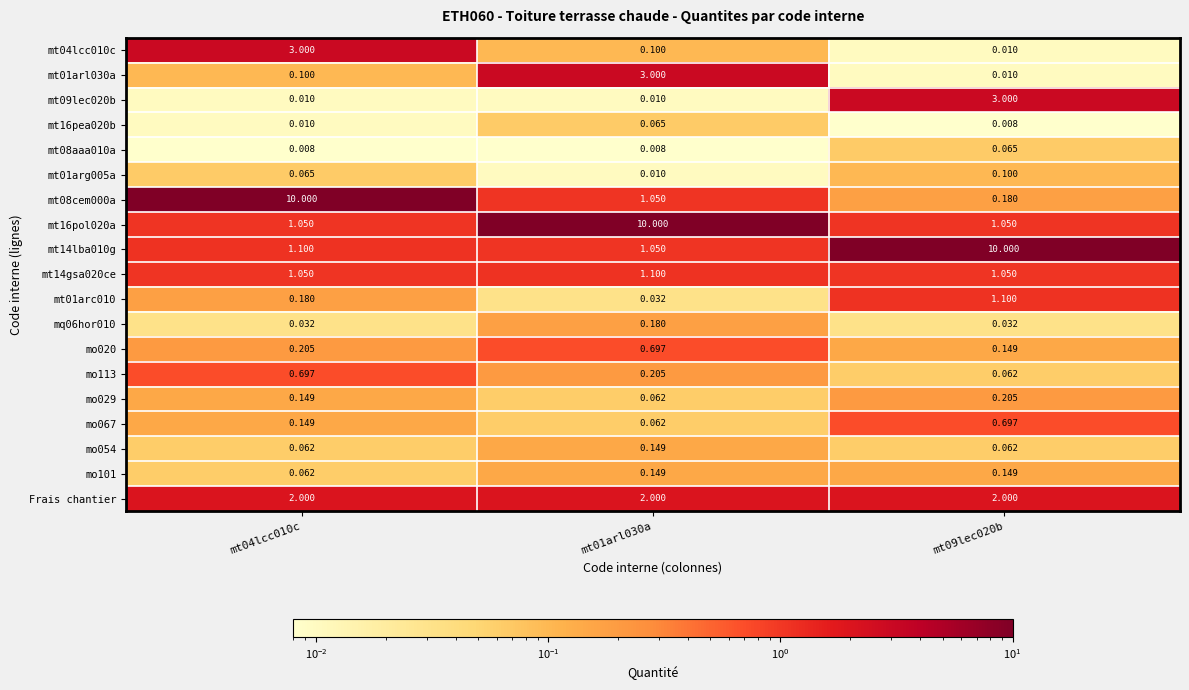

Is the value of mo113 at mt04lcc010c greater than the value of mo101 at mt04lcc010c?

Yes